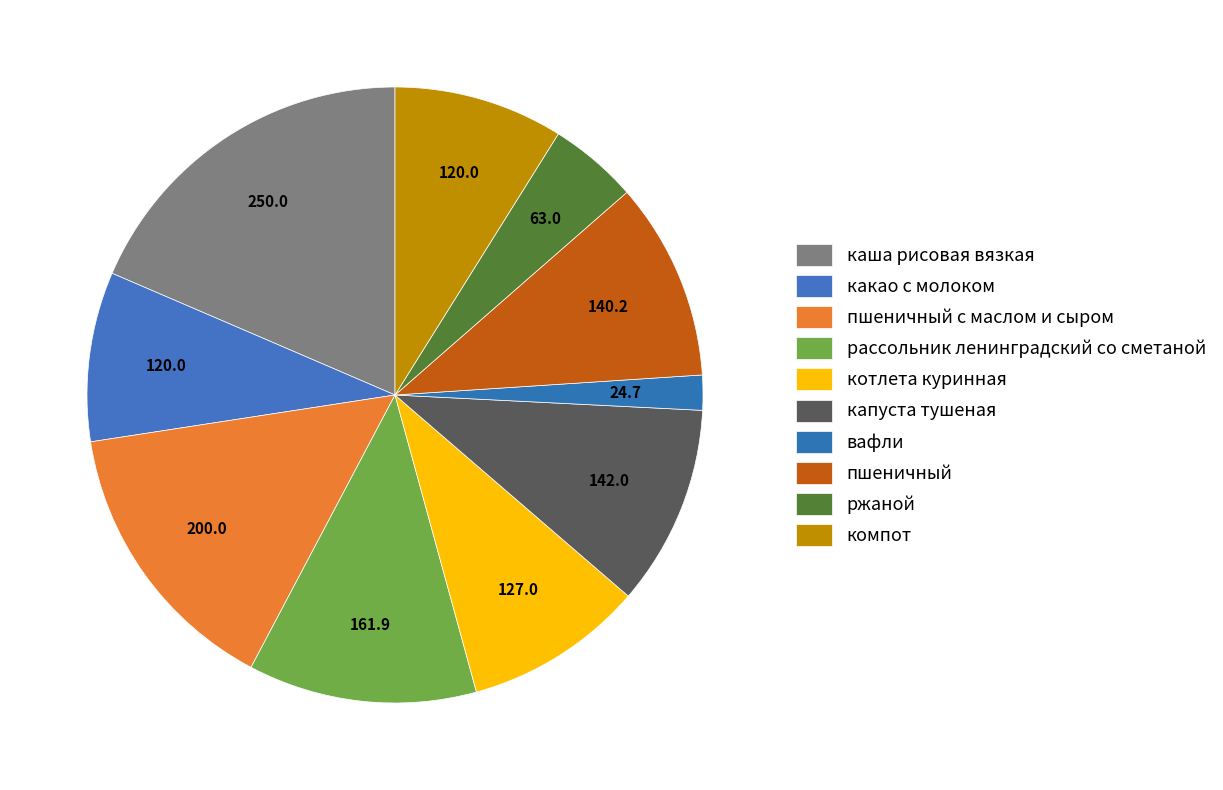

Rank the categories by value from lowest to highest.

вафли, ржаной, какао с молоком, компот, котлета куринная, пшеничный, капуста тушеная, рассольник ленинградский со сметаной, пшеничный с маслом и сыром, каша рисовая вязкая